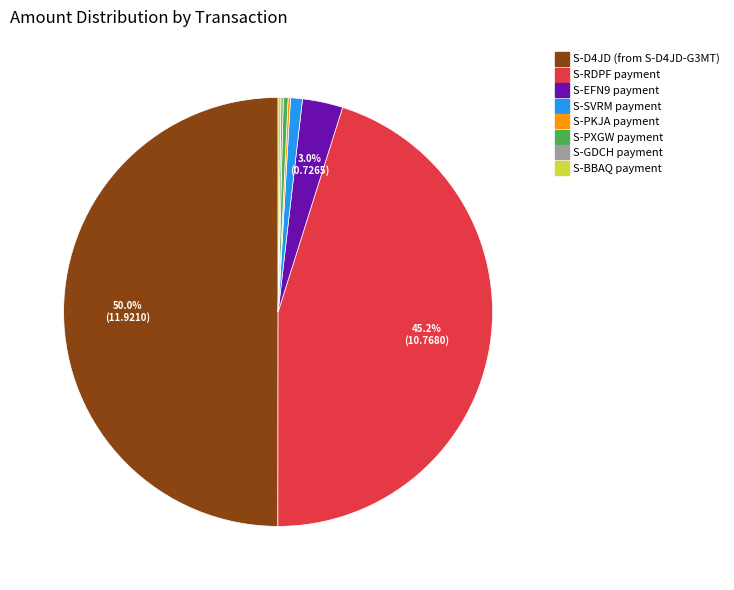

To the nearest percent, what portion does S-SVRM payment represent?

1%